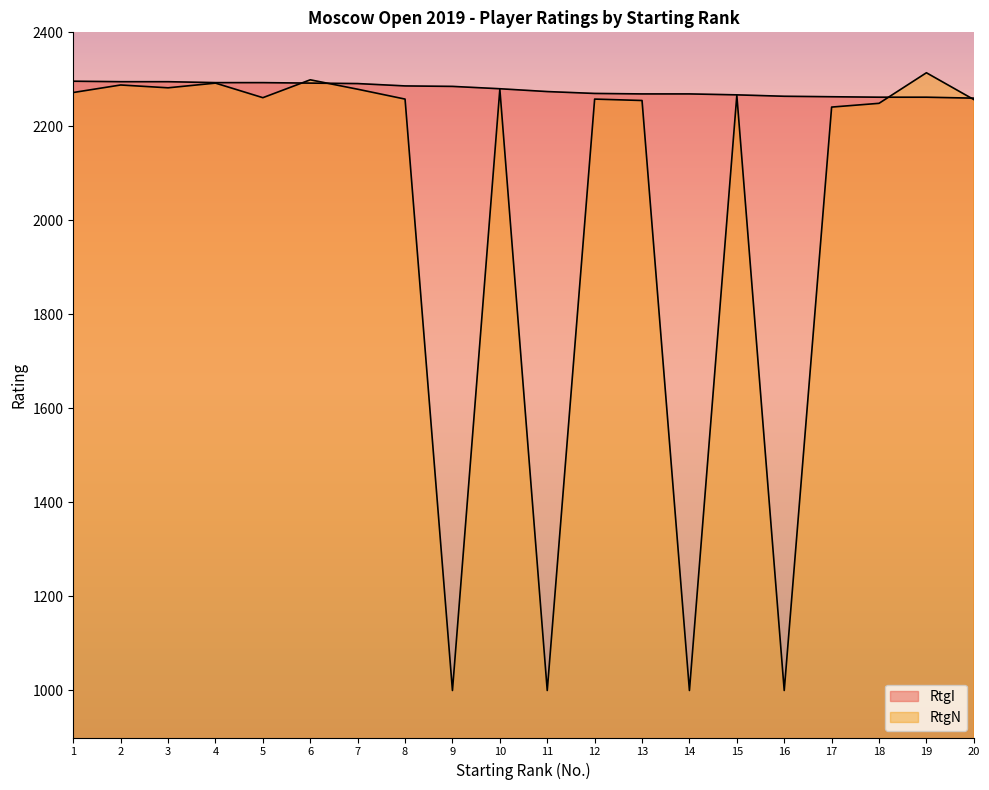

Which category has the highest value across all series?

19